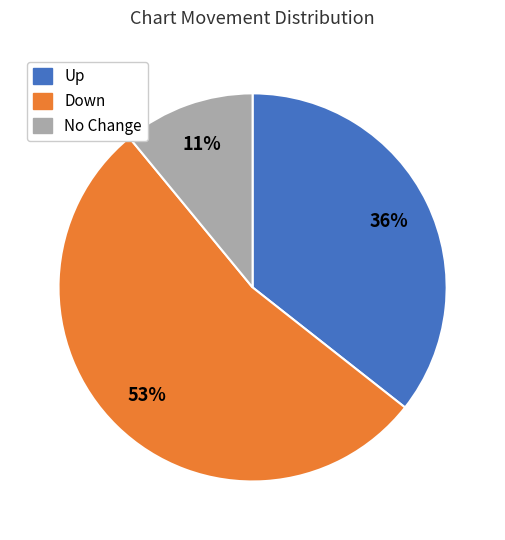

To the nearest percent, what is the average slice percentage?

33%